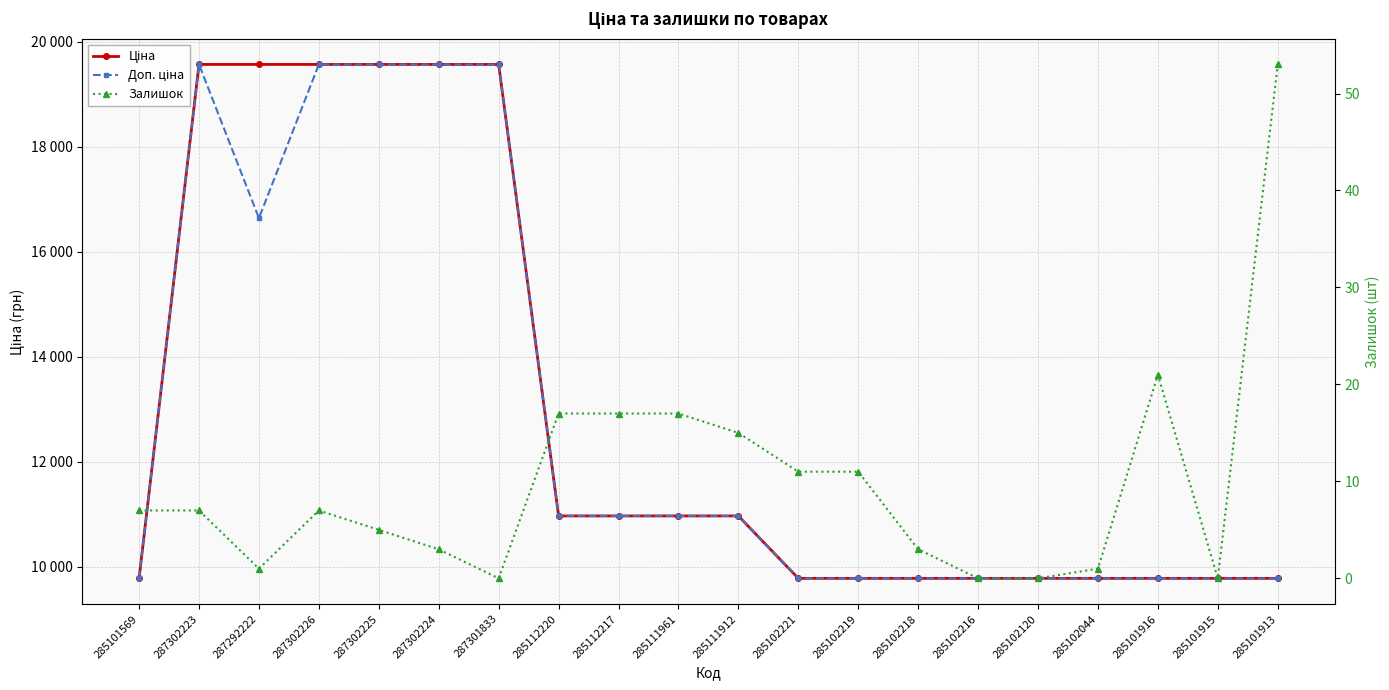

What is the greatest value displayed?

19564.9